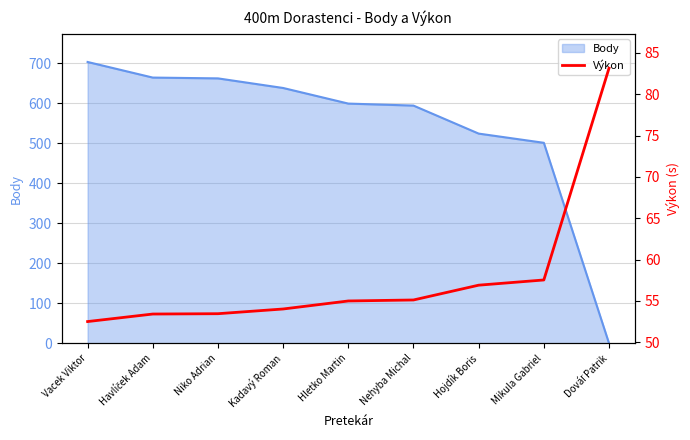

Where is Body nearest to the value 351?

Mikula Gabriel